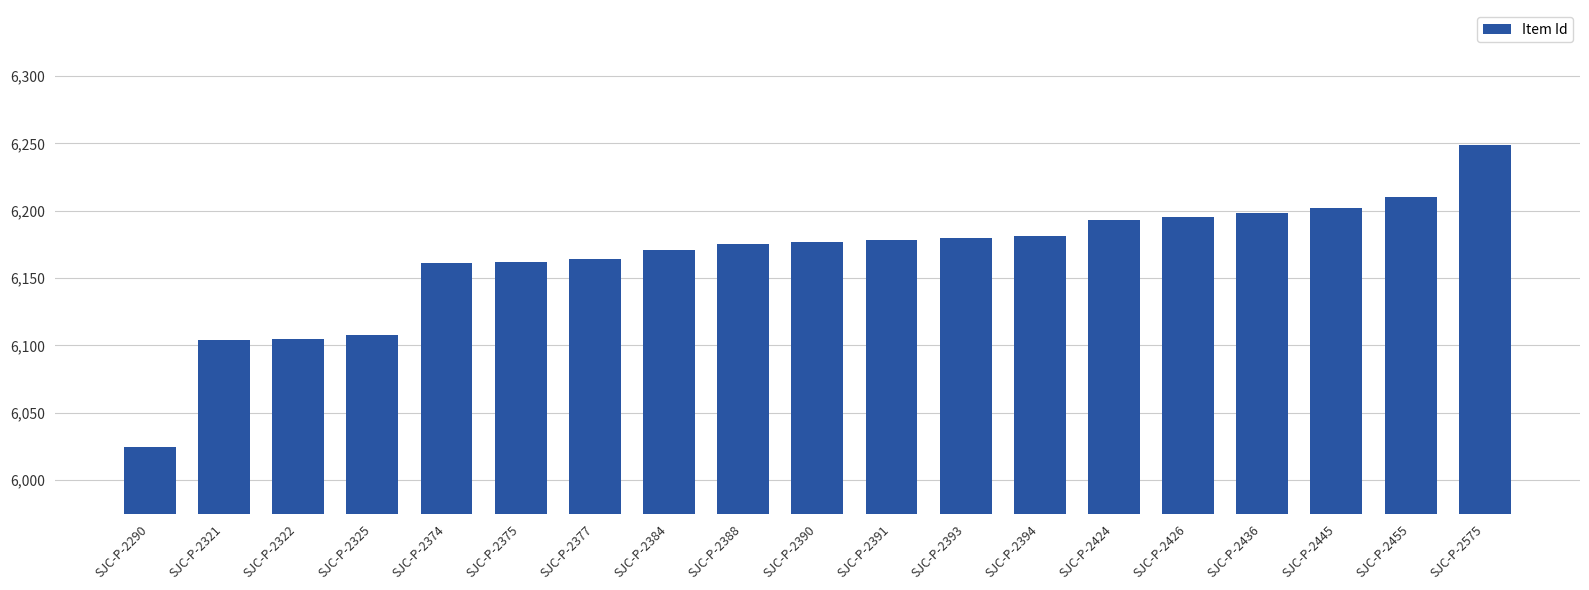

The chart shows a value of 6175 at SJC-P-2388. True or false?

True